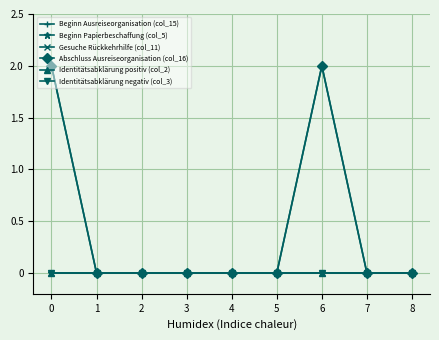

Is this an area chart (filled region under the line)?

No